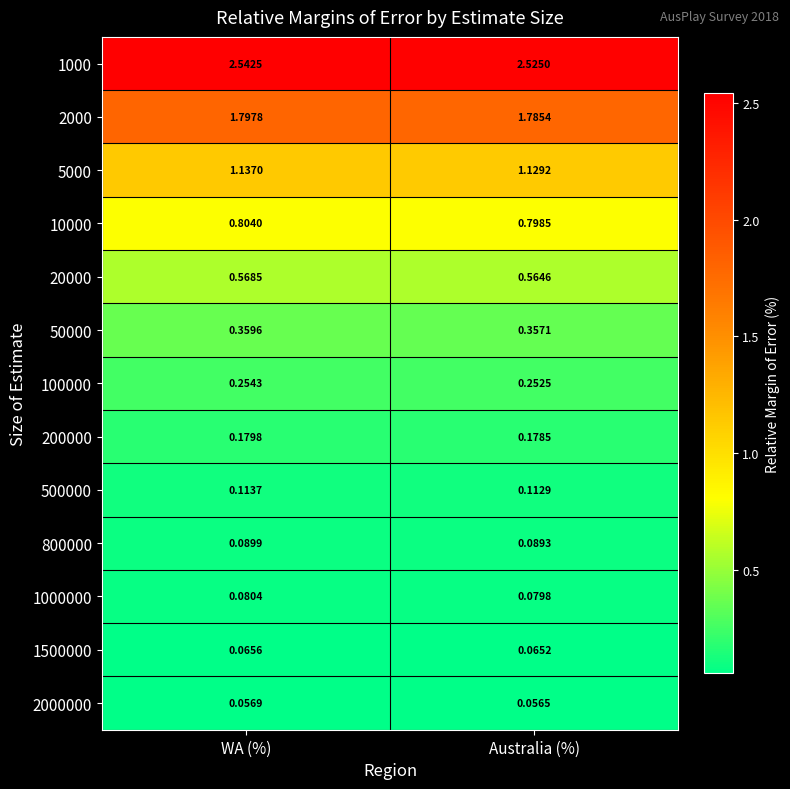

Which series changed the most between WA (%) and Australia (%)?

1000